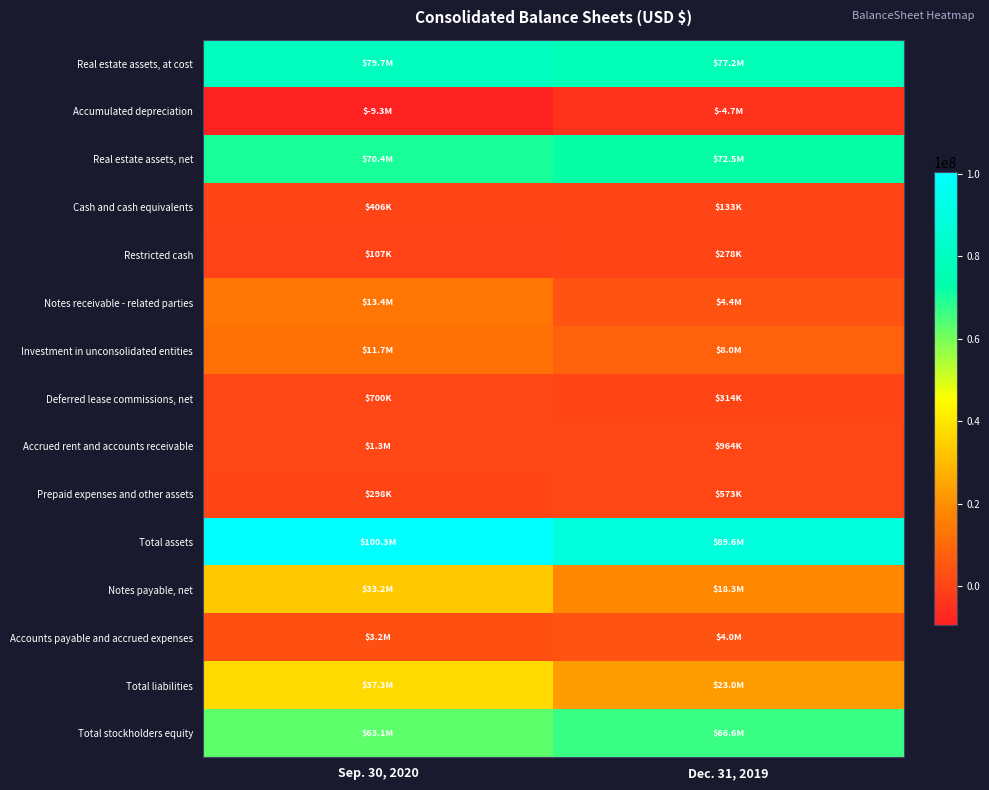

At how many categories does at least one series exceed 56085790?

2